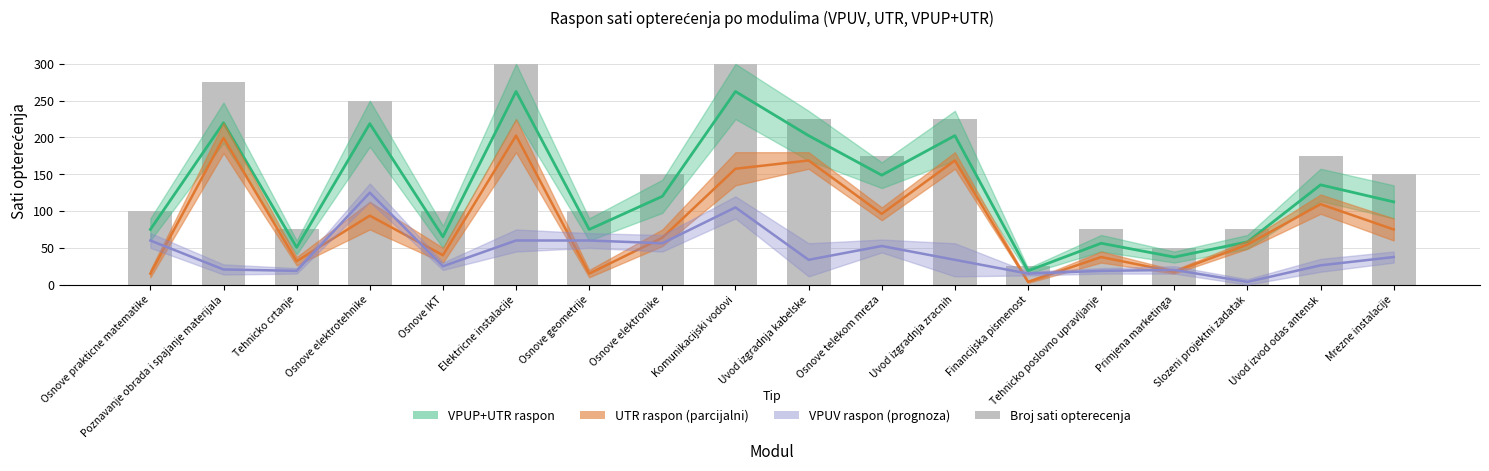

What is the difference between the second highest and second lowest values?

250